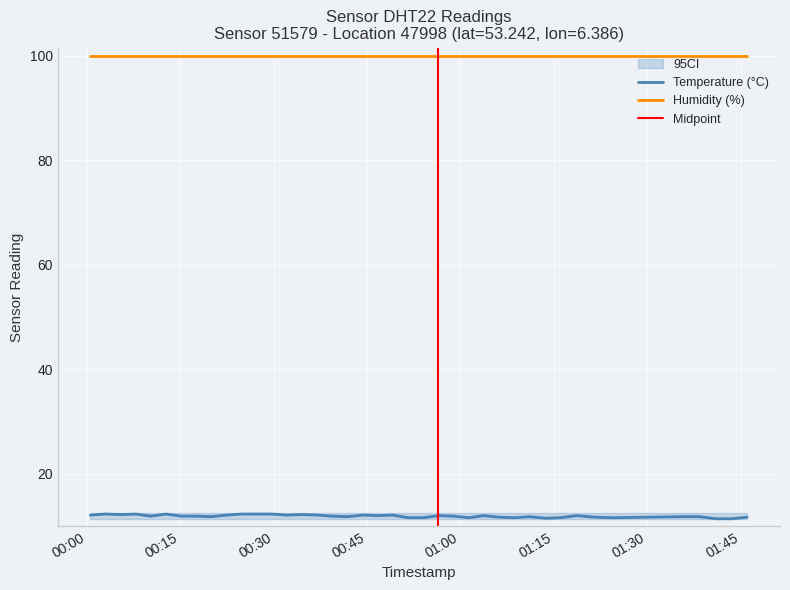

What is the smallest value displayed?

11.4